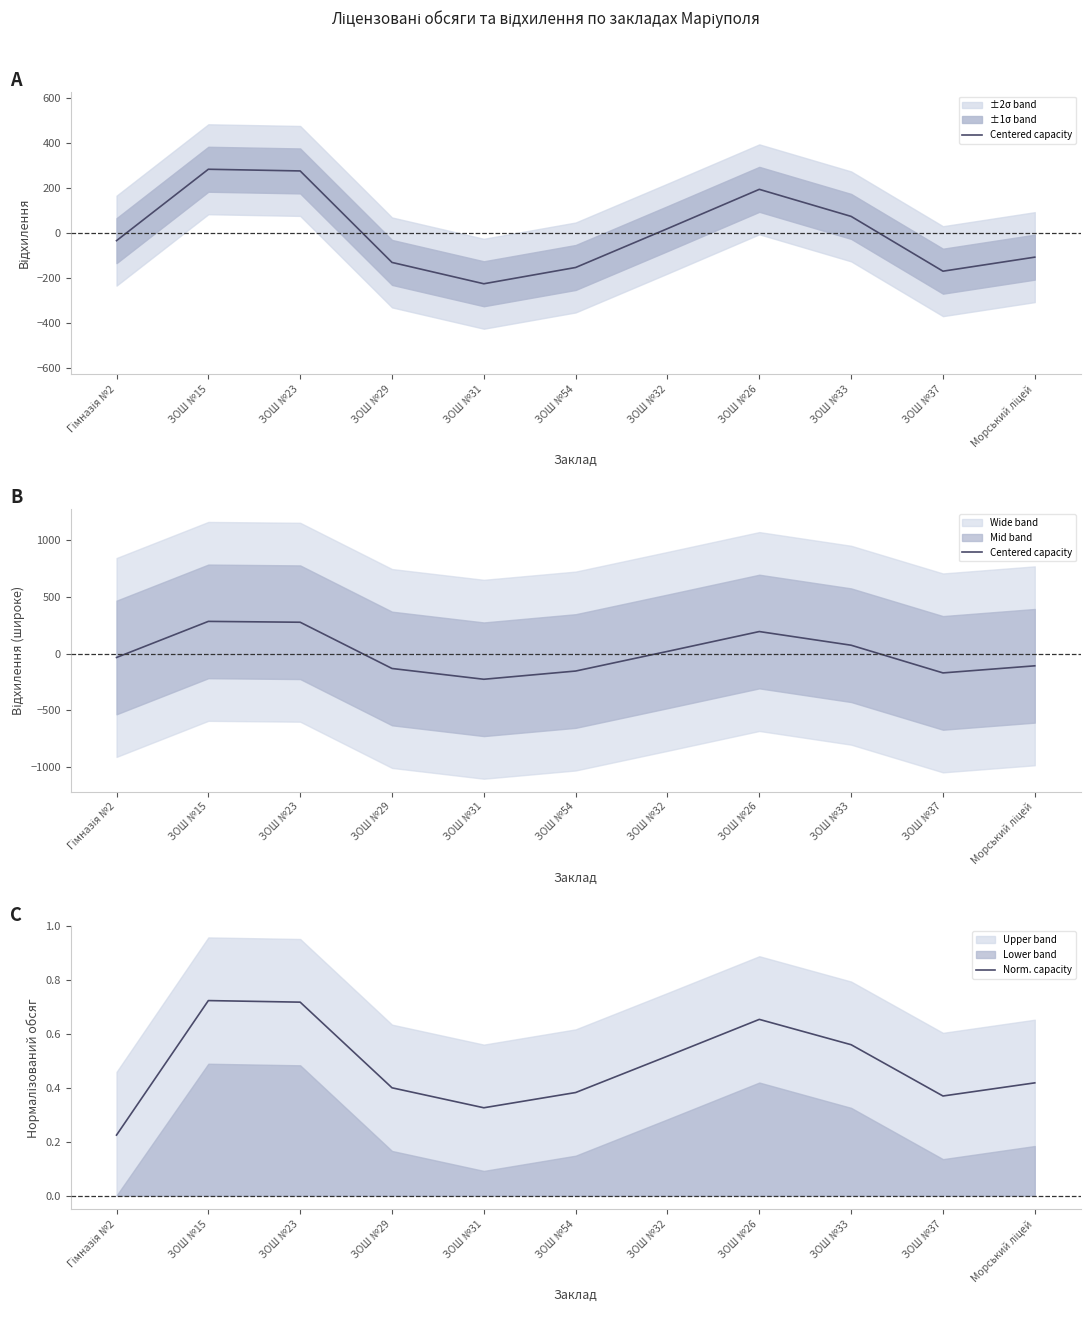

Which series has the largest total across all categories?

Centered capacity